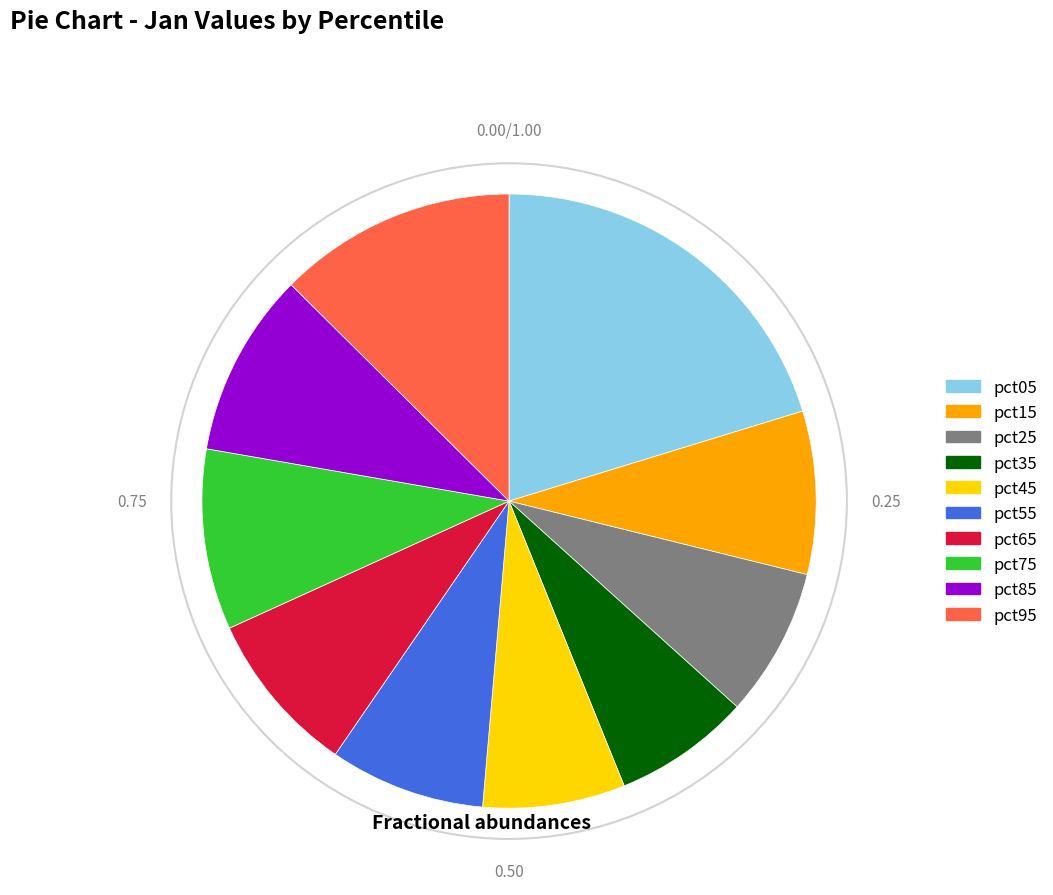

Is there a majority slice in this chart?

No